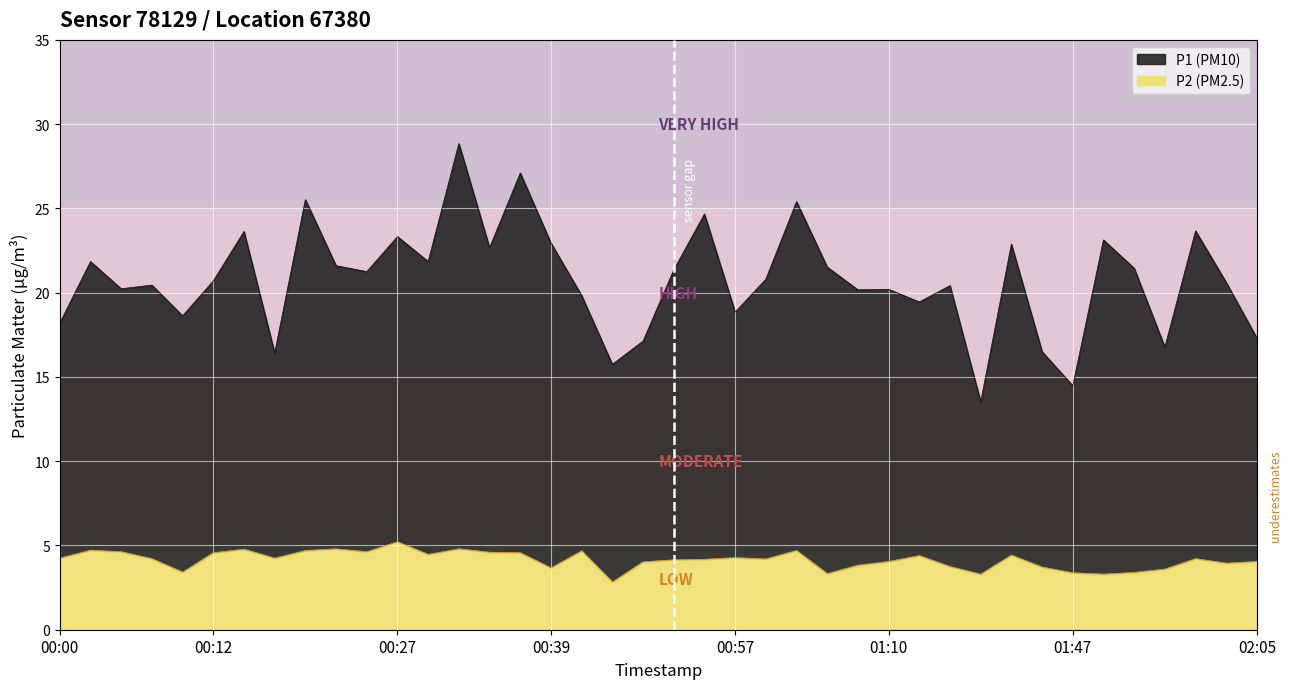

True or false: P1 has more than 0 points higher than both neighbors.

True